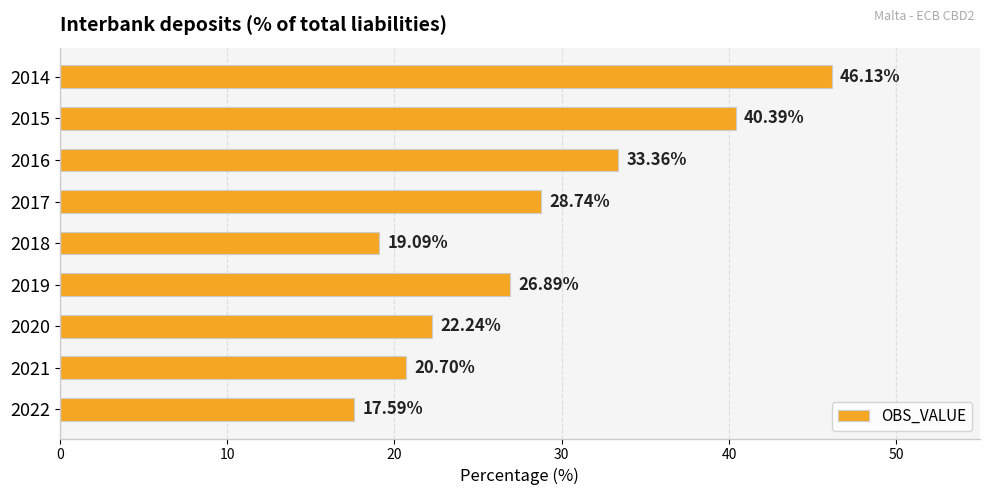

What is the minimum value shown in the chart?

17.6